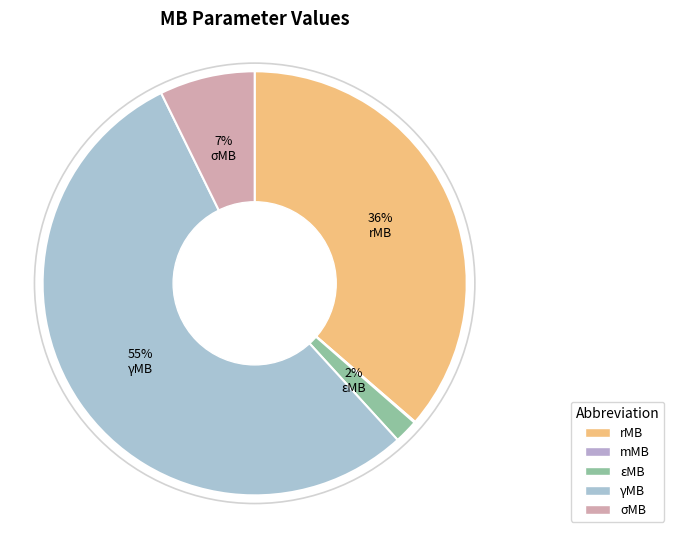

To the nearest percent, what is the average slice percentage?

20%